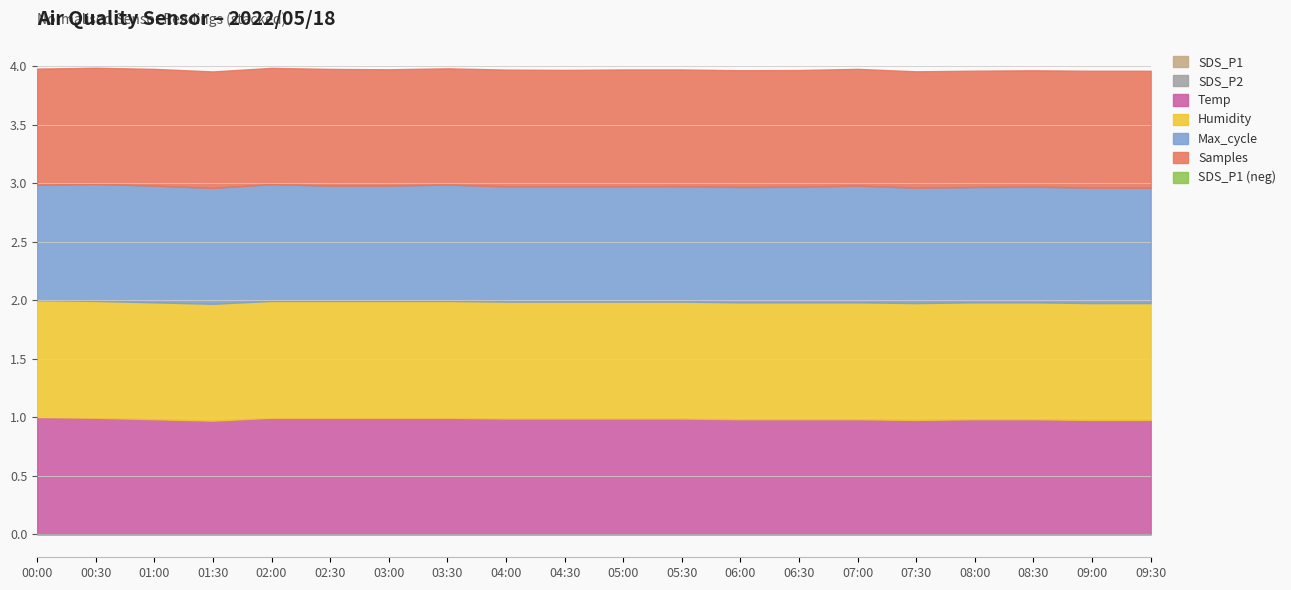

At which category does Max_cycle reach its first local peak?

00:30